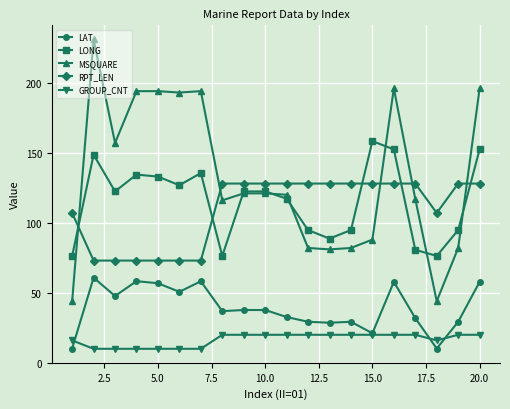

What is the smallest value displayed?

10.0